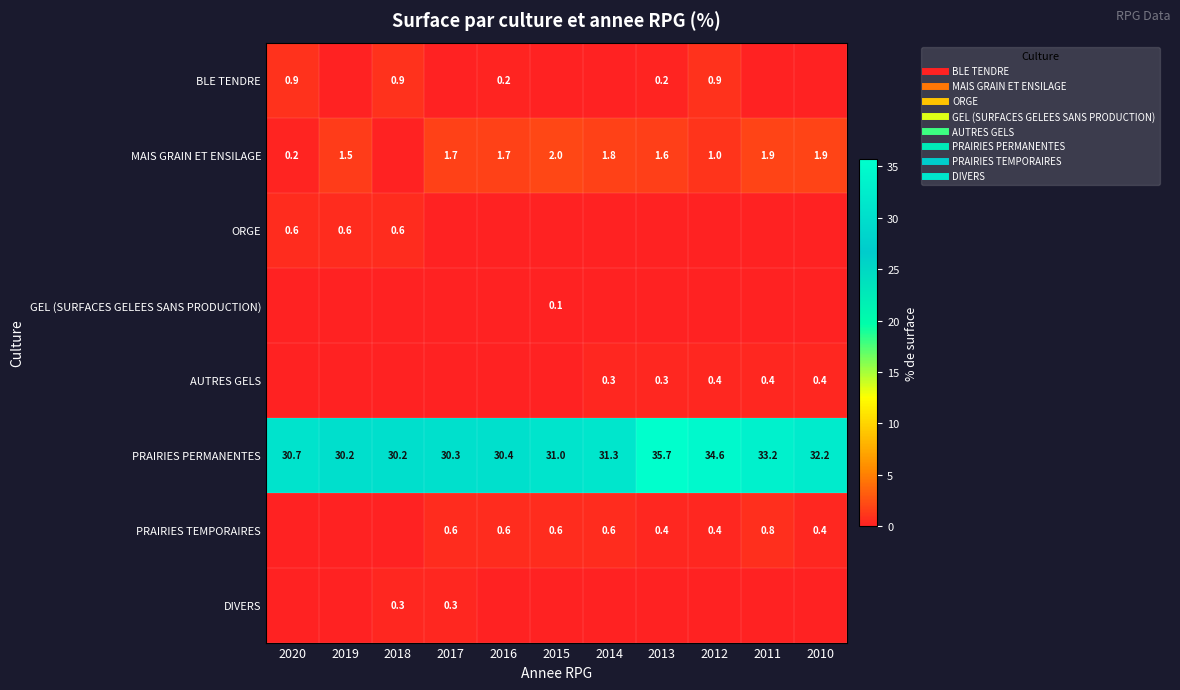

How many DIVERS values are between 0 and 1?

11